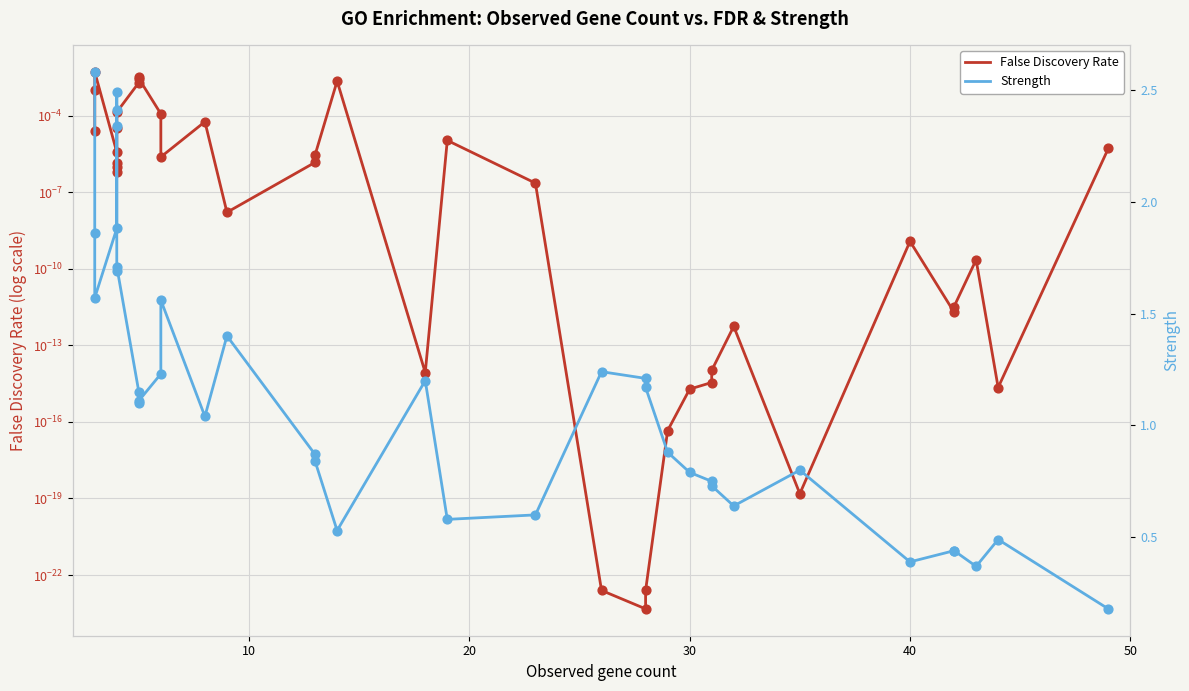

Is the value of False Discovery Rate at 28 greater than the value of Strength at 13?

No